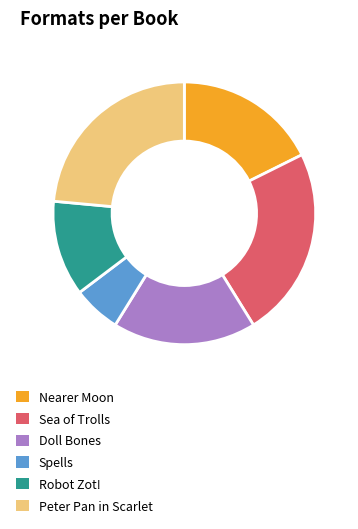

Count the number of slices in the pie.

6